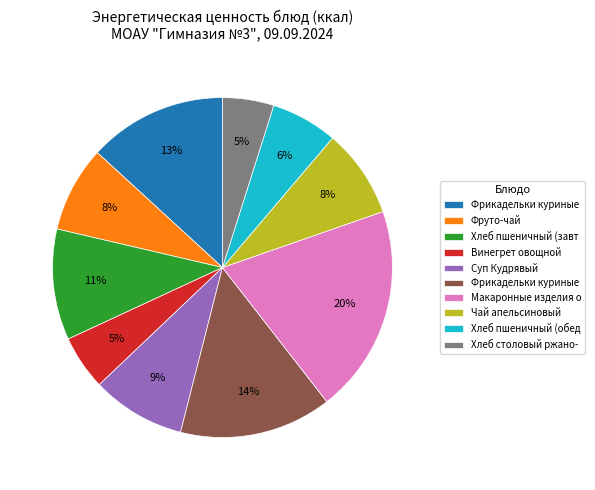

To the nearest percent, what is the difference between the largest and smallest slice percentages?

15%